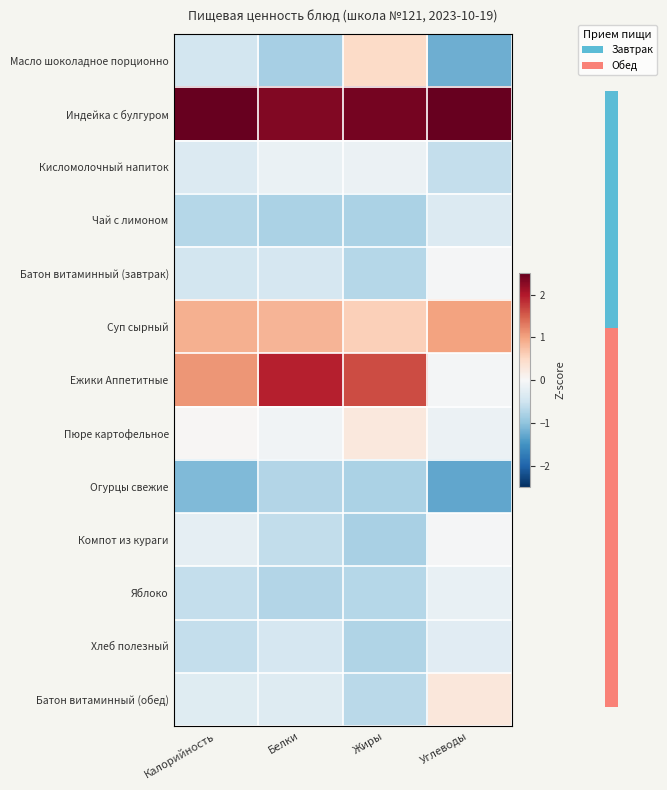

At Углеводы, list the series in order from smallest to largest.

Огурцы свежие, Масло шоколадное порционно, Кисломолочный напиток, Чай с лимоном, Хлеб полезный, Яблоко, Пюре картофельное, Ежики Аппетитные, Батон витаминный (завтрак), Компот из кураги, Батон витаминный (обед), Суп сырный, Индейка с булгуром